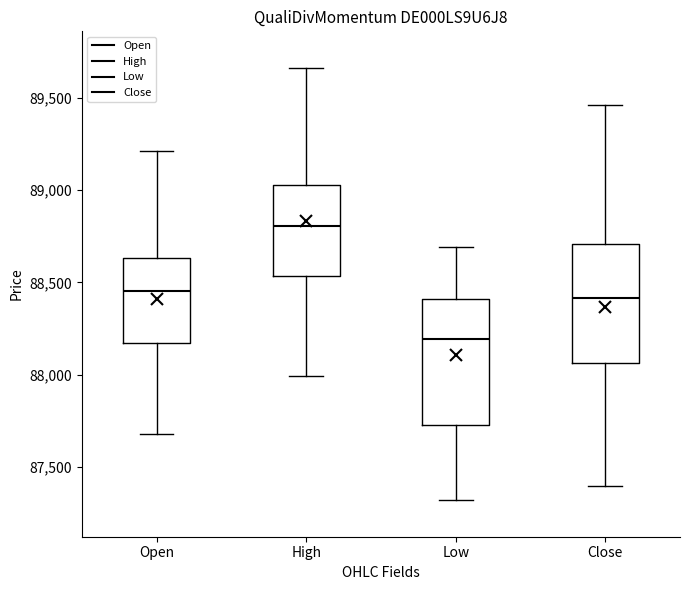

Reading left to right, read every box against the y-axis: the position of its median line, the range the box covers, and the ends of its whiskers. The values are not printed on the chart, so give them approximately, as read against the axis.

Open: median 88450, box 88150 to 88650, whiskers 87700 to 89200
High: median 88800, box 88550 to 89050, whiskers 88000 to 89650
Low: median 88200, box 87750 to 88400, whiskers 87300 to 88700
Close: median 88400, box 88050 to 88700, whiskers 87400 to 89450